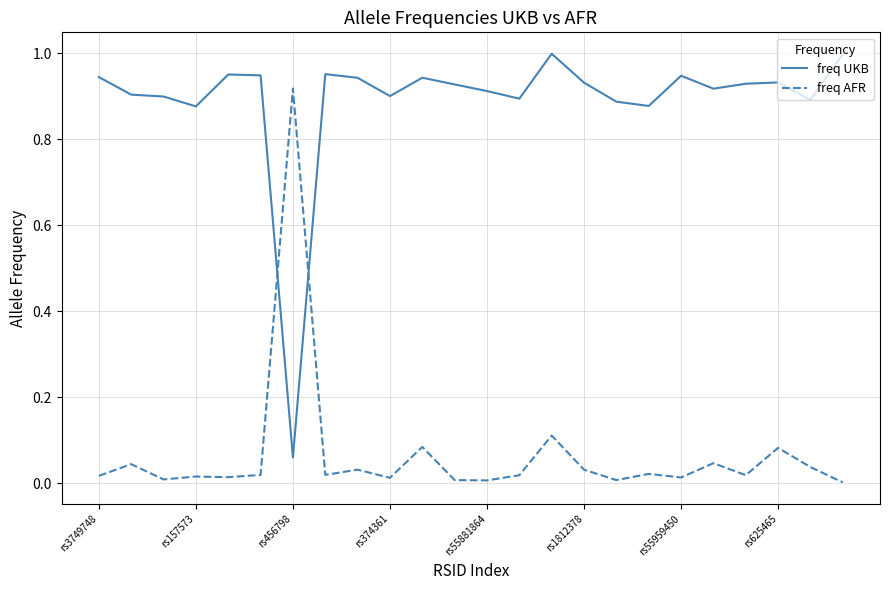

Which series has the largest total across all categories?

freq UKB